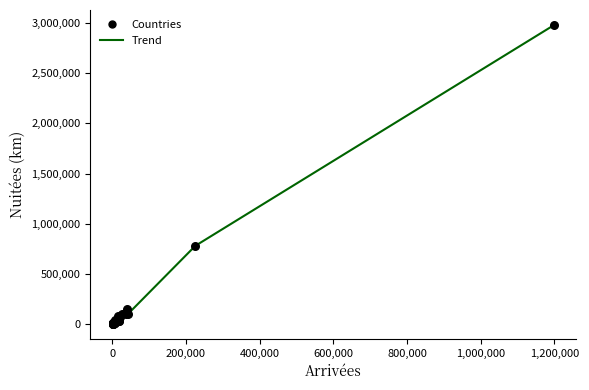

What Y value in the scatter plot is closest to 1491821?

779536